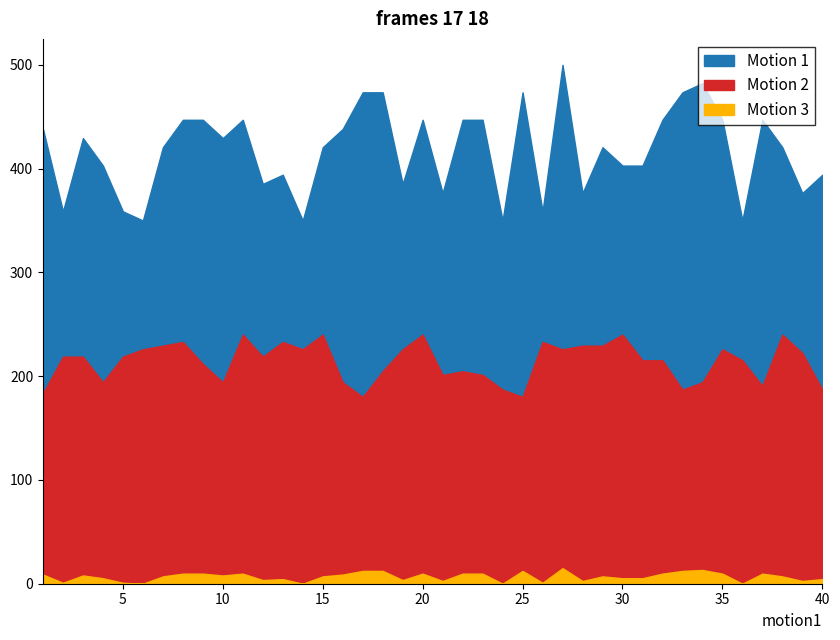

Does the chart have visible grid lines?

No